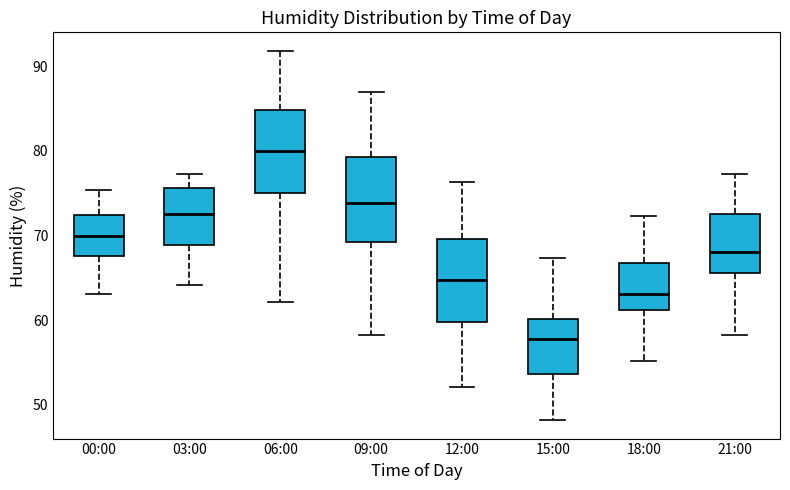

Reading left to right, read every box against the y-axis: the position of its median line, the range the box covers, and the ends of its whiskers. The values are not printed on the chart, so give them approximately, as read against the axis.

00:00: median 70, box 68 to 72, whiskers 63 to 75
03:00: median 73, box 69 to 76, whiskers 64 to 77
06:00: median 80, box 75 to 85, whiskers 62 to 92
09:00: median 74, box 69 to 79, whiskers 58 to 87
12:00: median 65, box 60 to 70, whiskers 52 to 76
15:00: median 58, box 54 to 60, whiskers 48 to 67
18:00: median 63, box 61 to 67, whiskers 55 to 72
21:00: median 68, box 66 to 73, whiskers 58 to 77